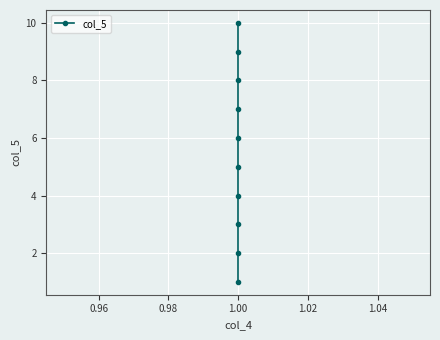

The chart shows a value of 2 at 1.00. True or false?

False